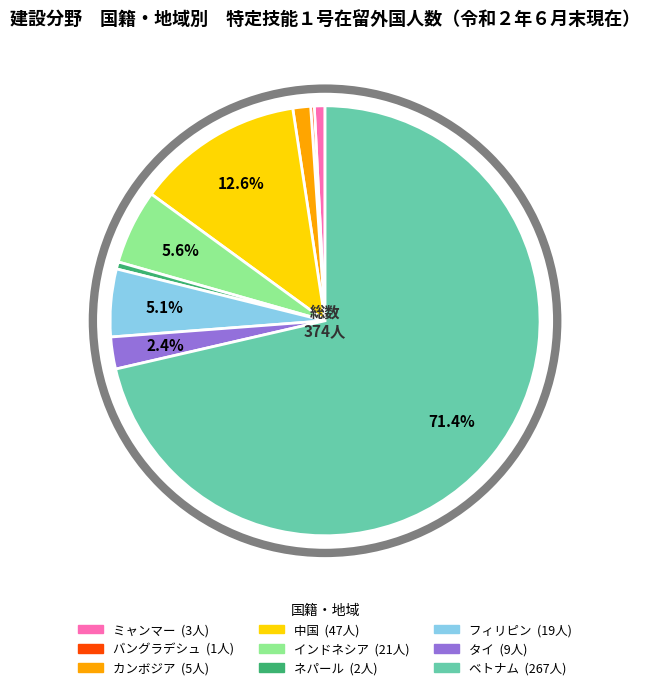

What percentage is the フィリピン slice, to the nearest percent?

5%